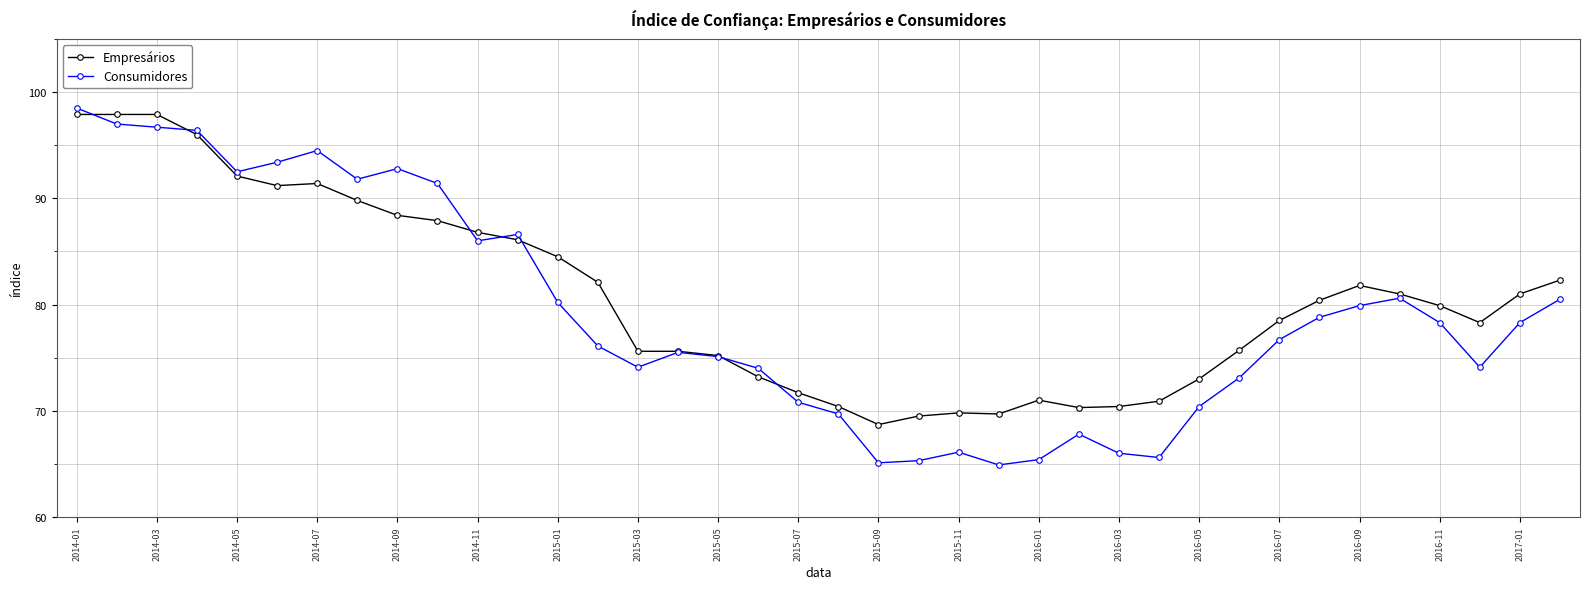

What is the highest value of the Empresários series?

97.9